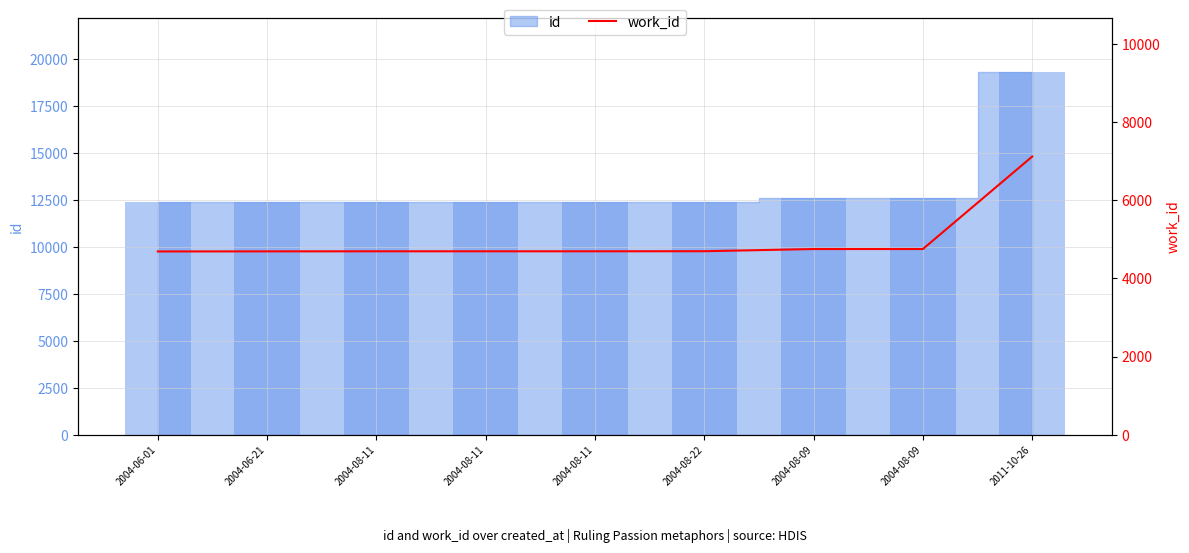

Does the chart contain stacked bars?

No